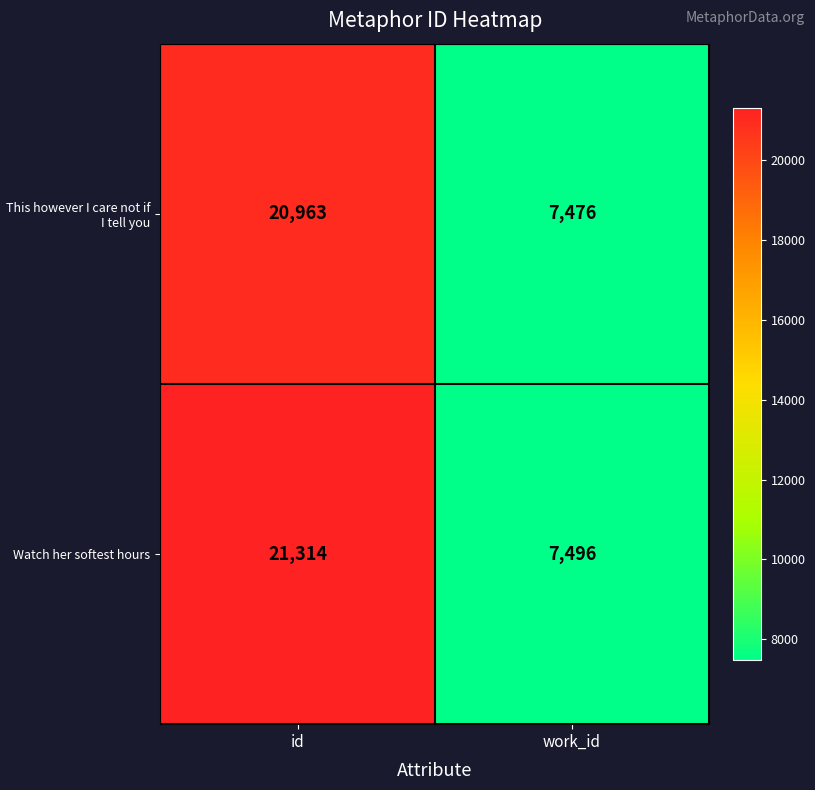

What is the lowest value of the This however I care not if I tell you series?

7476